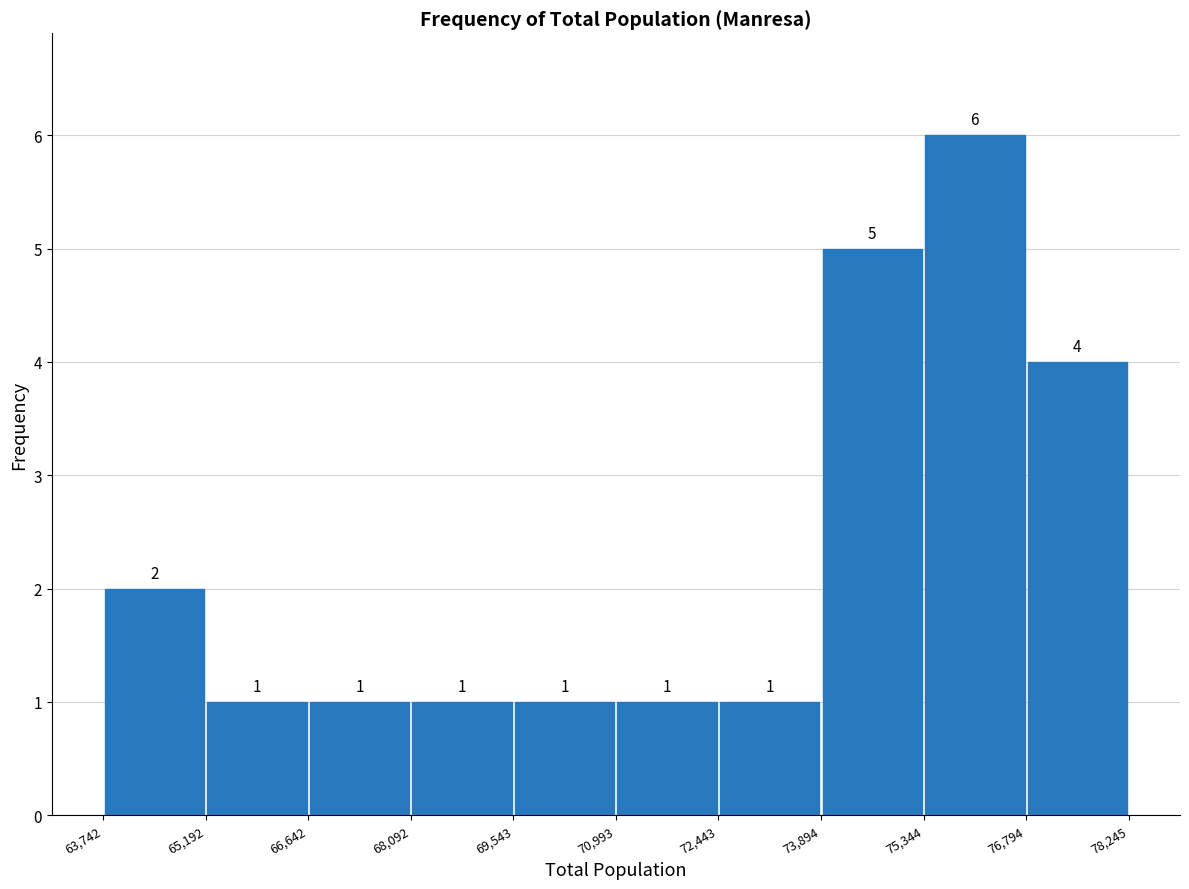

Reading left to right, transcribe this chart: for each bar, give the range it covers on the x-axis and its height.

63,742 to 65,192: 2
65,192 to 66,642: 1
66,642 to 68,092: 1
68,092 to 69,543: 1
69,543 to 70,993: 1
70,993 to 72,443: 1
72,443 to 73,894: 1
73,894 to 75,344: 5
75,344 to 76,794: 6
76,794 to 78,245: 4